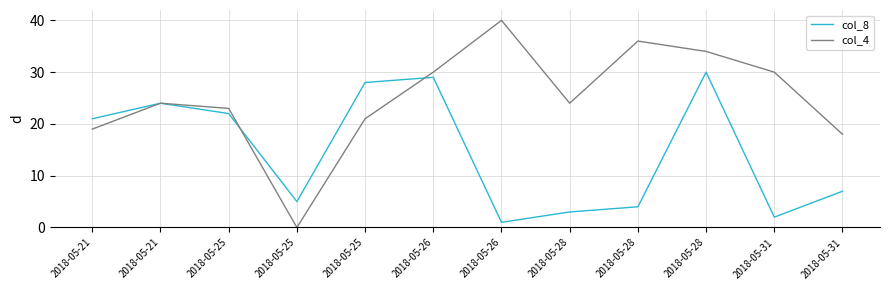

What are all the series names shown in the legend?

col_8, col_4